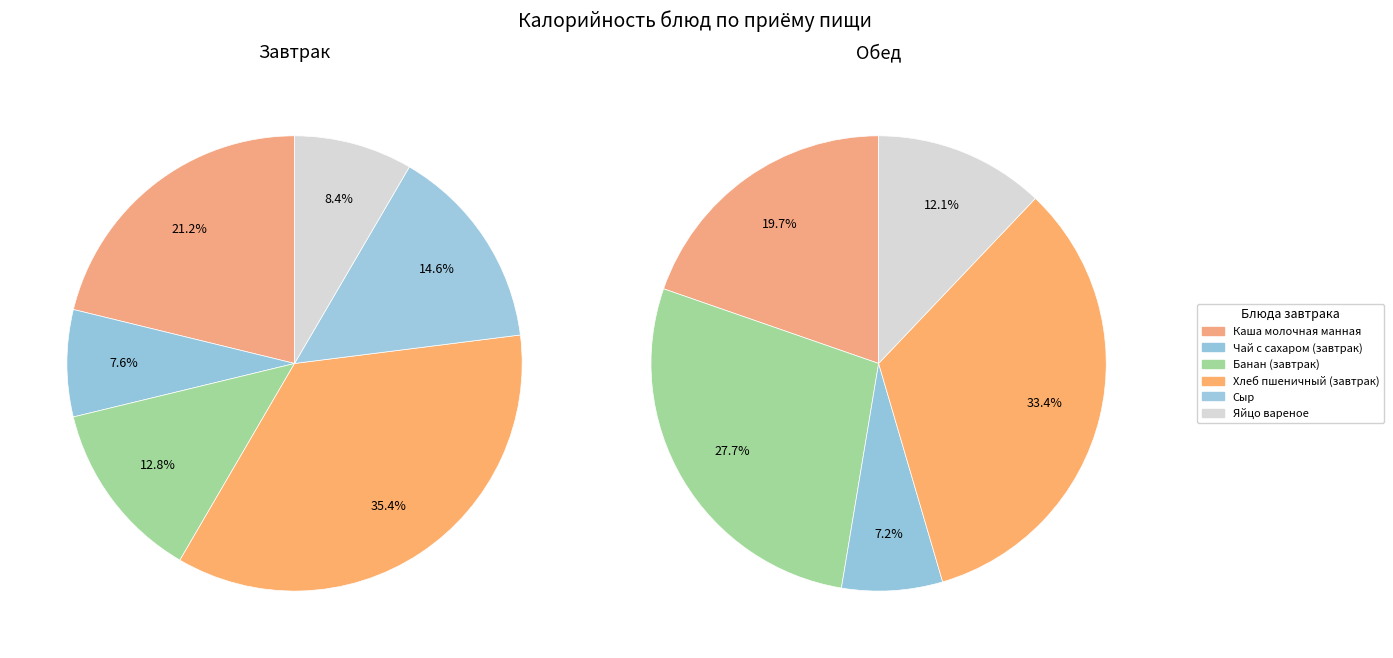

Between Банан (завтрак) and Яйцо вареное, which is larger?

Банан (завтрак)